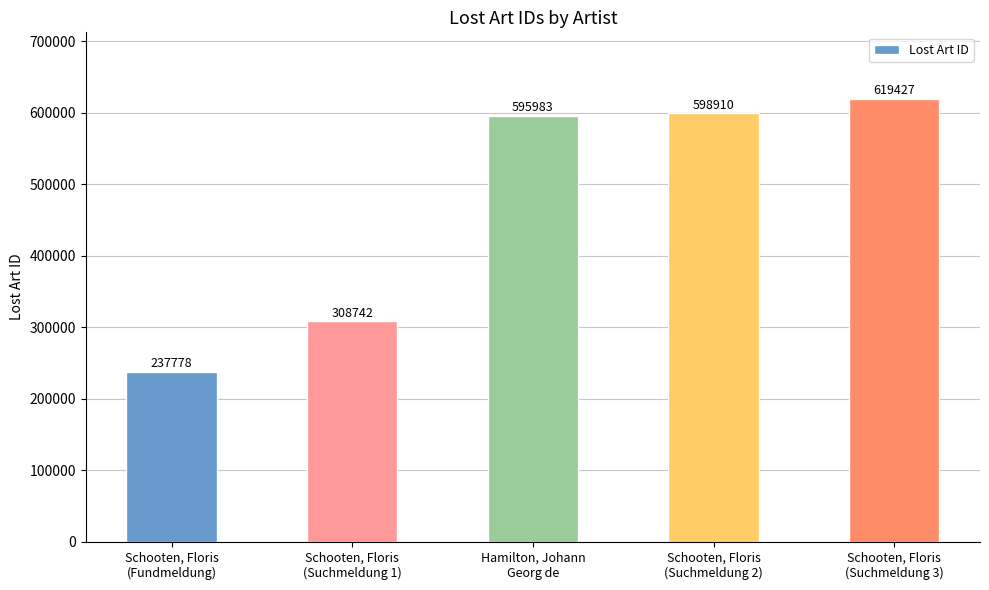

At which category does the chart reach its minimum across all series?

Schooten, Floris
(Fundmeldung)